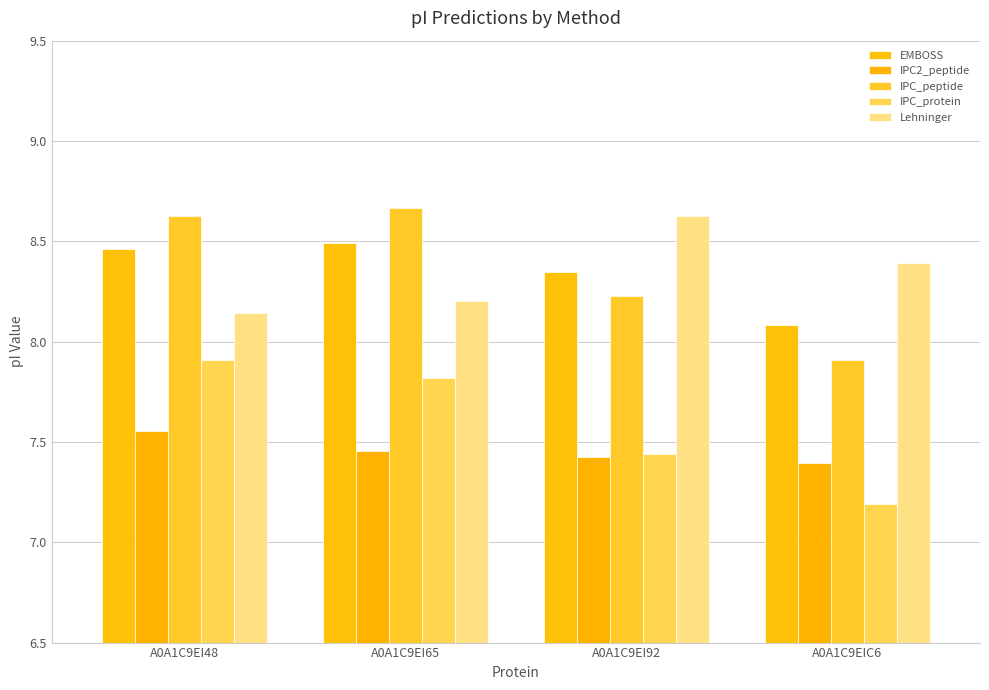

What are all the series names shown in the legend?

EMBOSS, IPC2_peptide, IPC_peptide, IPC_protein, Lehninger